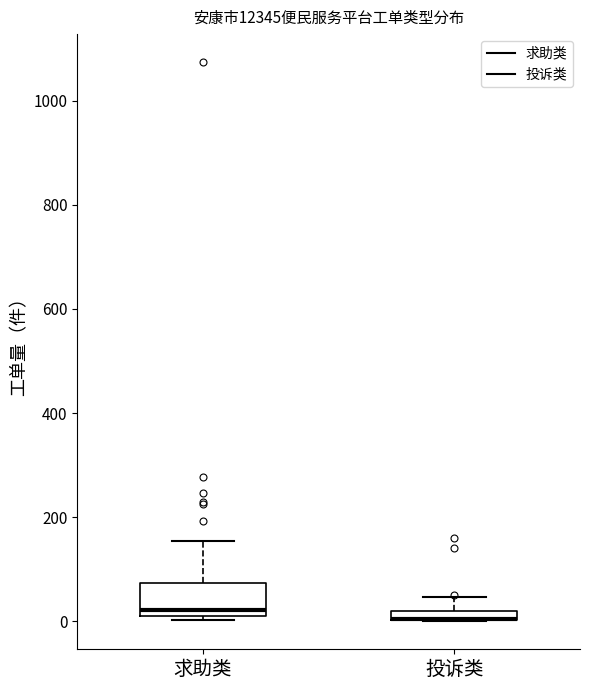

Where is the lower edge of the box for 求助类 on the y-axis? The values are not printed on the chart, so give them approximately, as read against the axis.

20